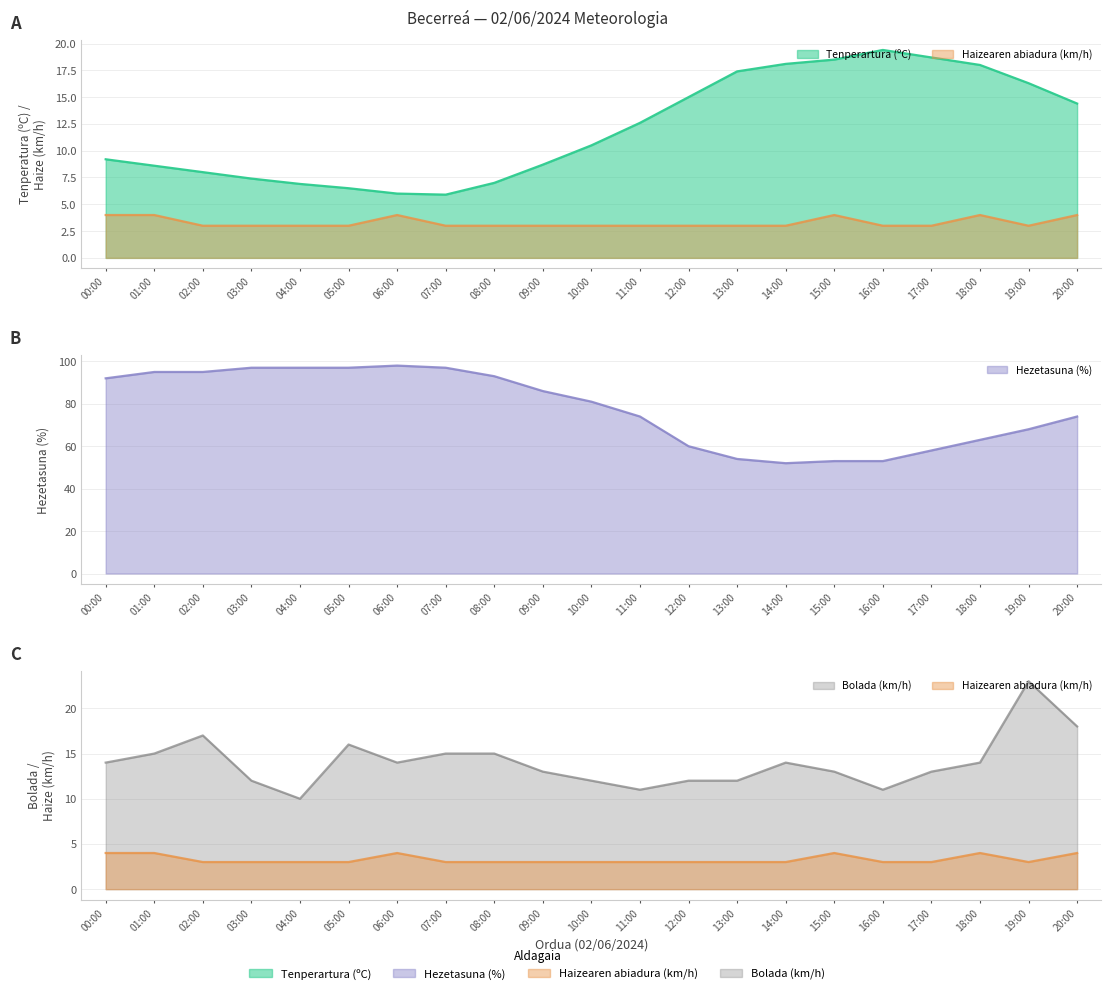

What is the value of the Tenperartura (ºC) point at the 19th from the left?

18.0